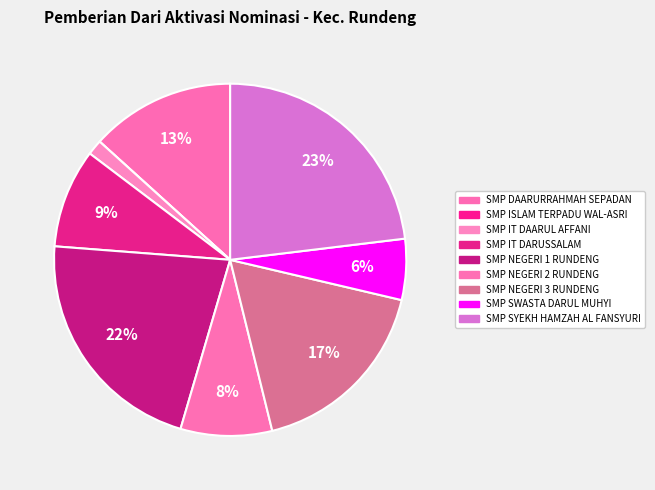

To the nearest percent, what is the average slice percentage?

11%